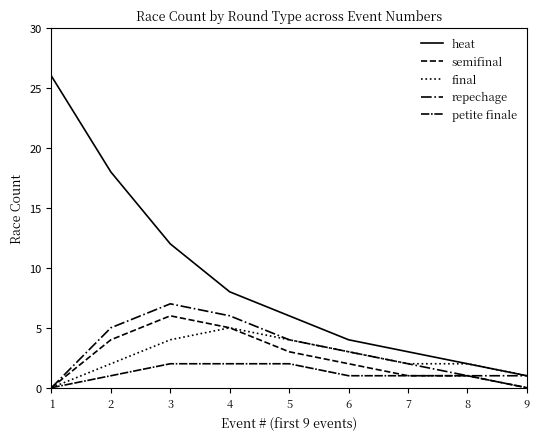

True or false: final and petite finale intersect in this chart.

False